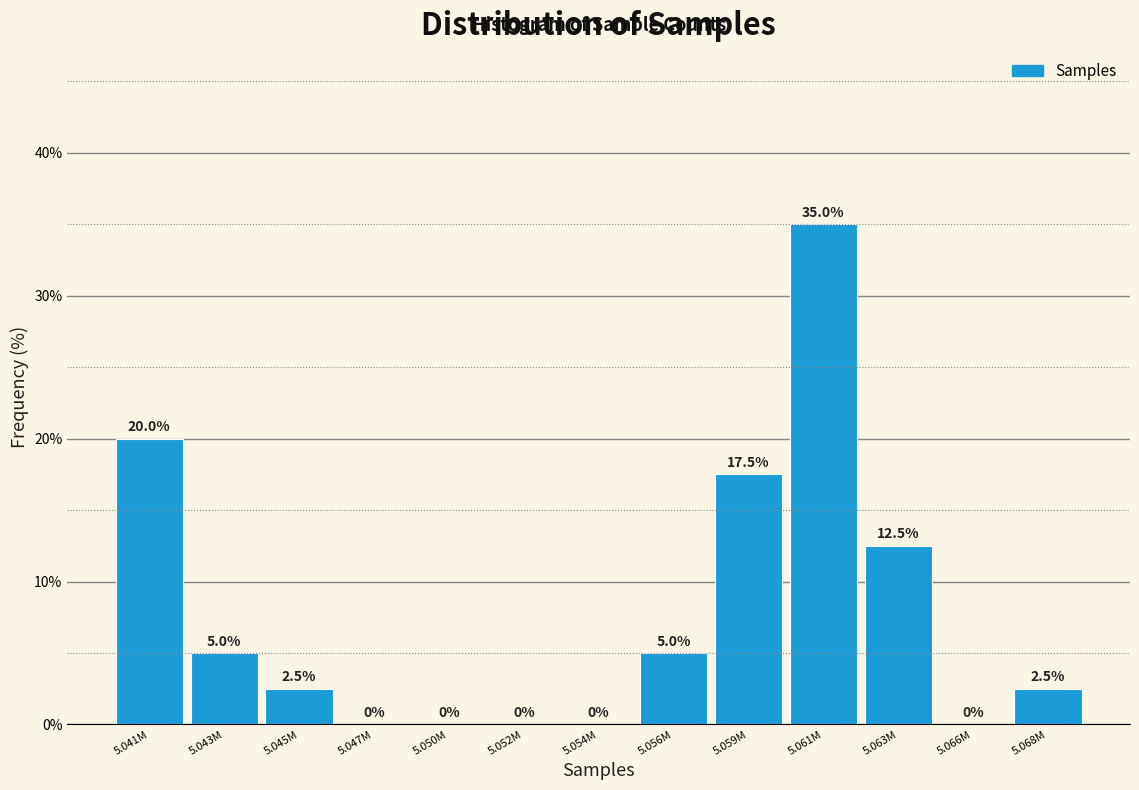

Reading left to right, extract all data points from this chart.

5.041M=20.0	5.043M=5.0	5.045M=2.5	5.047M=0.0	5.050M=0.0	5.052M=0.0	5.054M=0.0	5.056M=5.0	5.059M=17.5	5.061M=35.0	5.063M=12.5	5.066M=0.0	5.068M=2.5